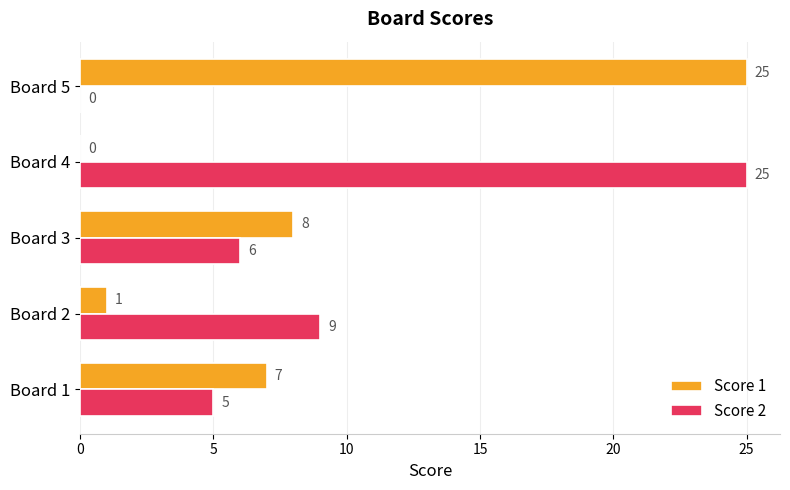

What is the sum of the Score 2 values at Board 3 and Board 2?

15